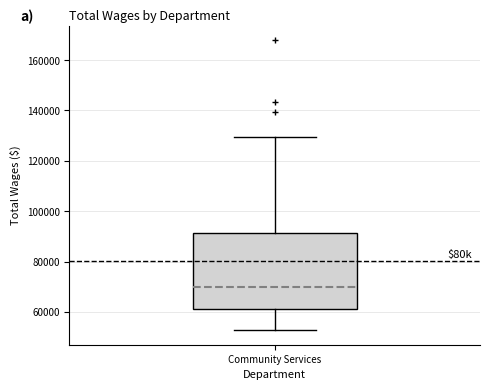

Transcribe this box plot: give where the median line is, the range the box spans, and where the two whiskers end, as read against the y-axis. The values are not printed on the chart, so give them approximately, as read against the axis.

median 70000, box 62000 to 92000, whiskers 52000 to 130000